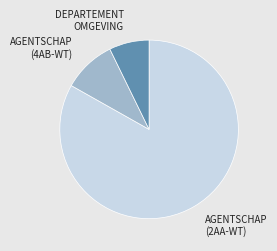

Is there any slice that represents more than half of the pie?

Yes